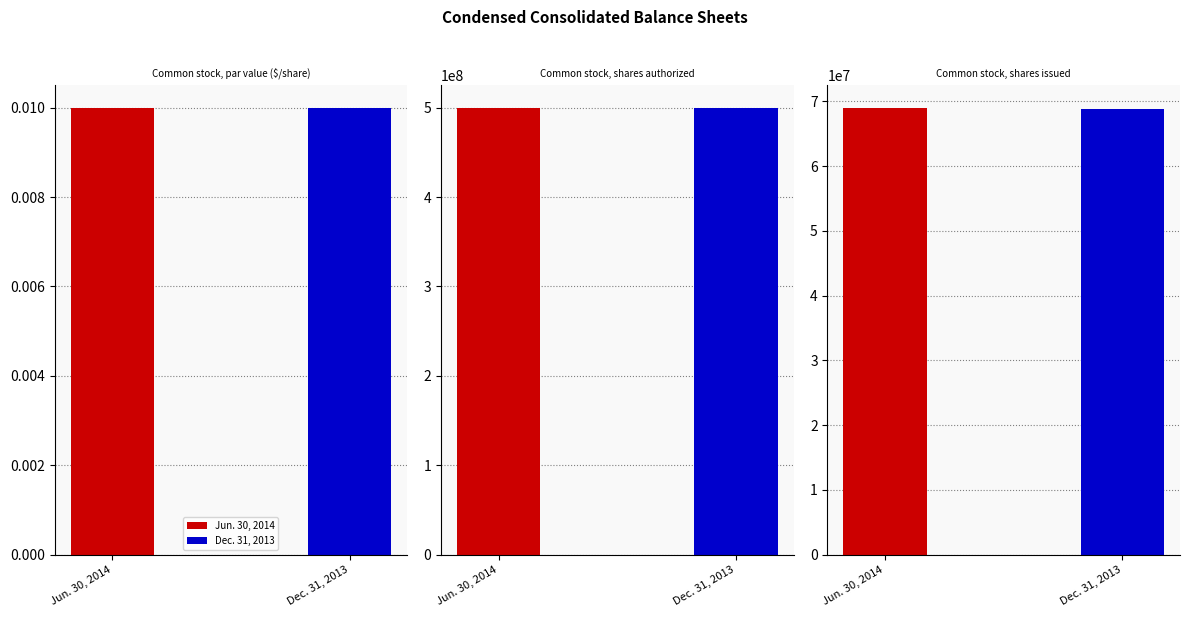

Reading left to right, transcribe all the data shown in this chart.

Jun. 30, 2014: 0.0	500000000.0	69026792.0
Dec. 31, 2013: 0.0	500000000.0	68767367.0